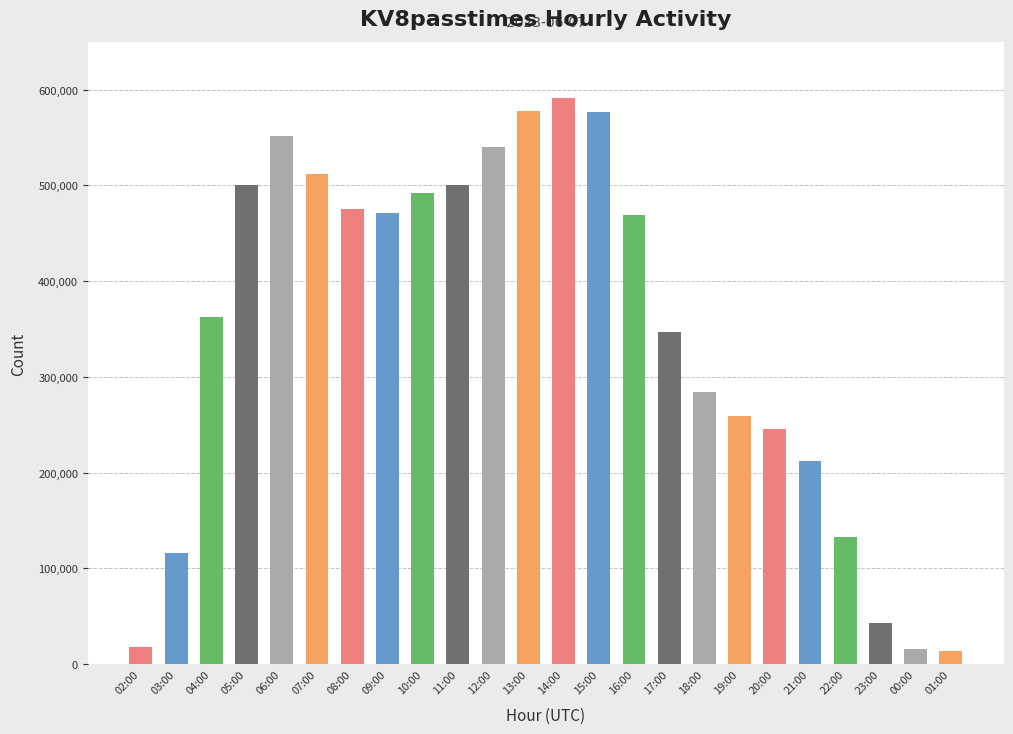

What is the greatest value displayed?

590845